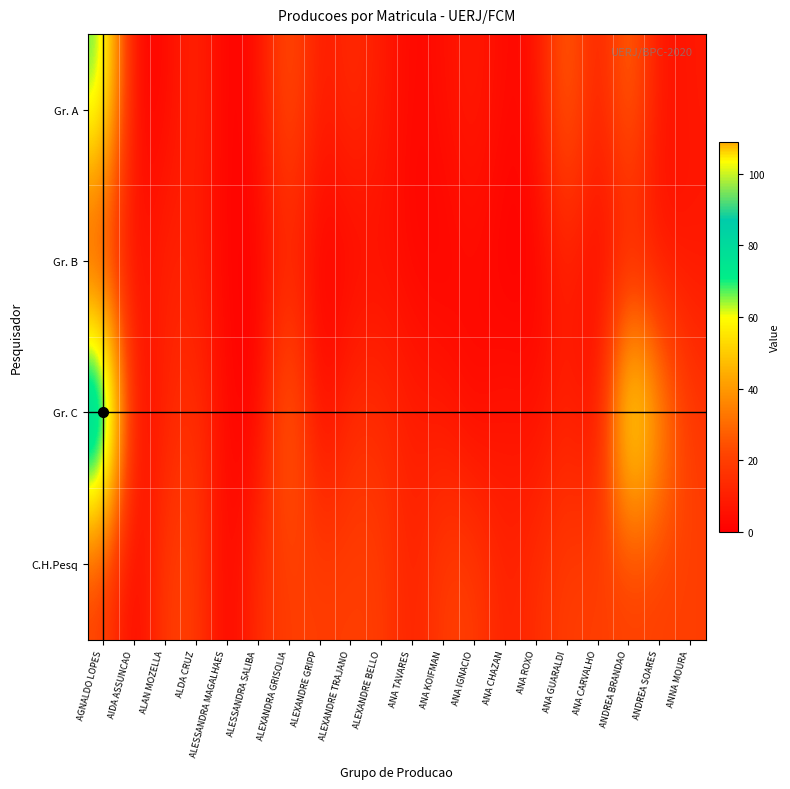

Which series changed the most between ALAN MOZELLA and ANA CHAZAN?

Gr. B